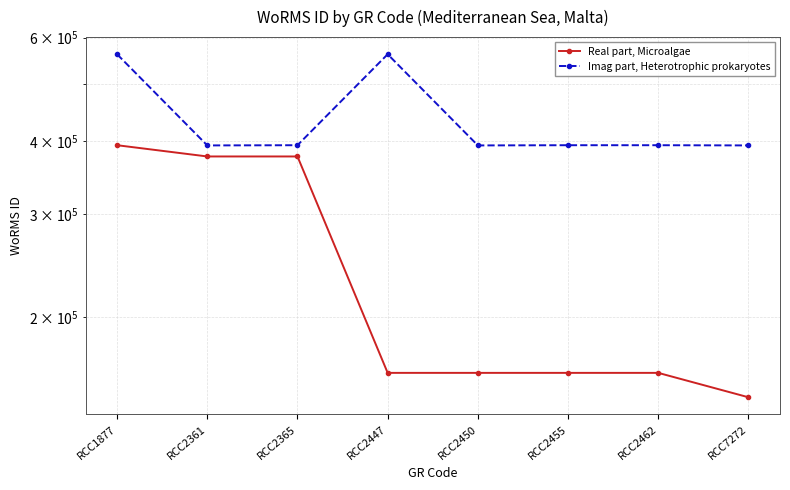

What is the average value of the Imag part, Heterotrophic prokaryotes series?

435211